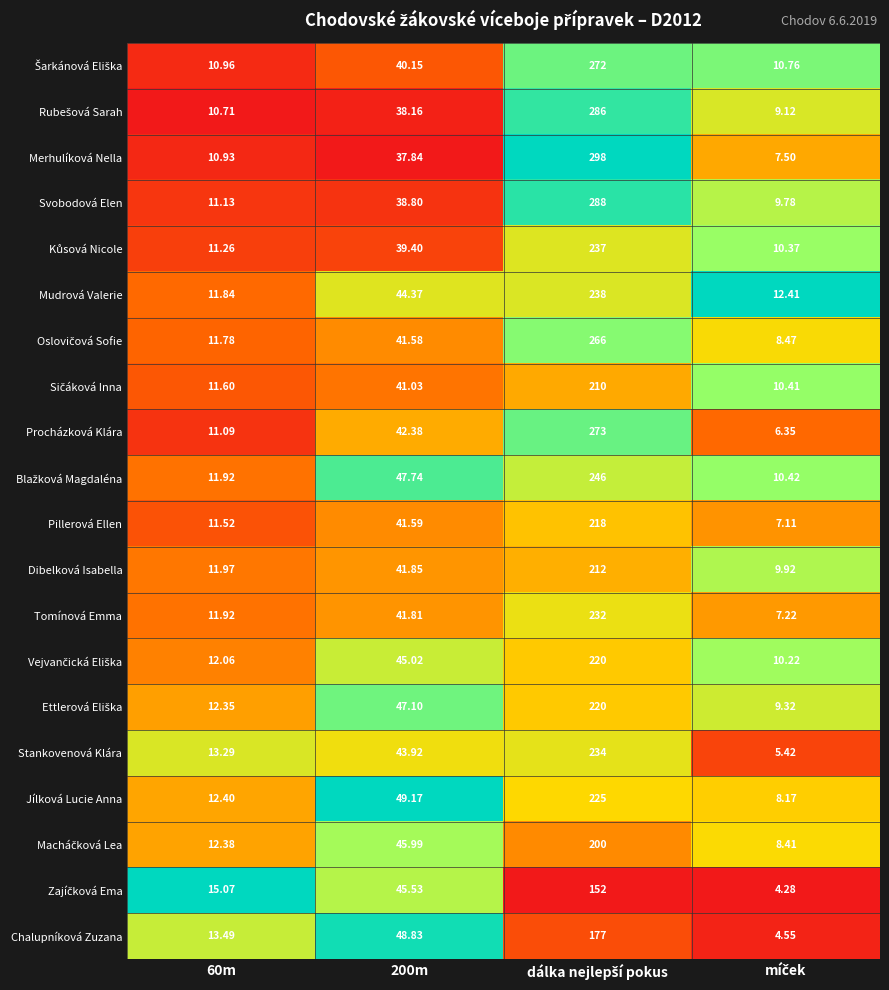

Which series has the largest total across all categories?

Merhulíková Nella